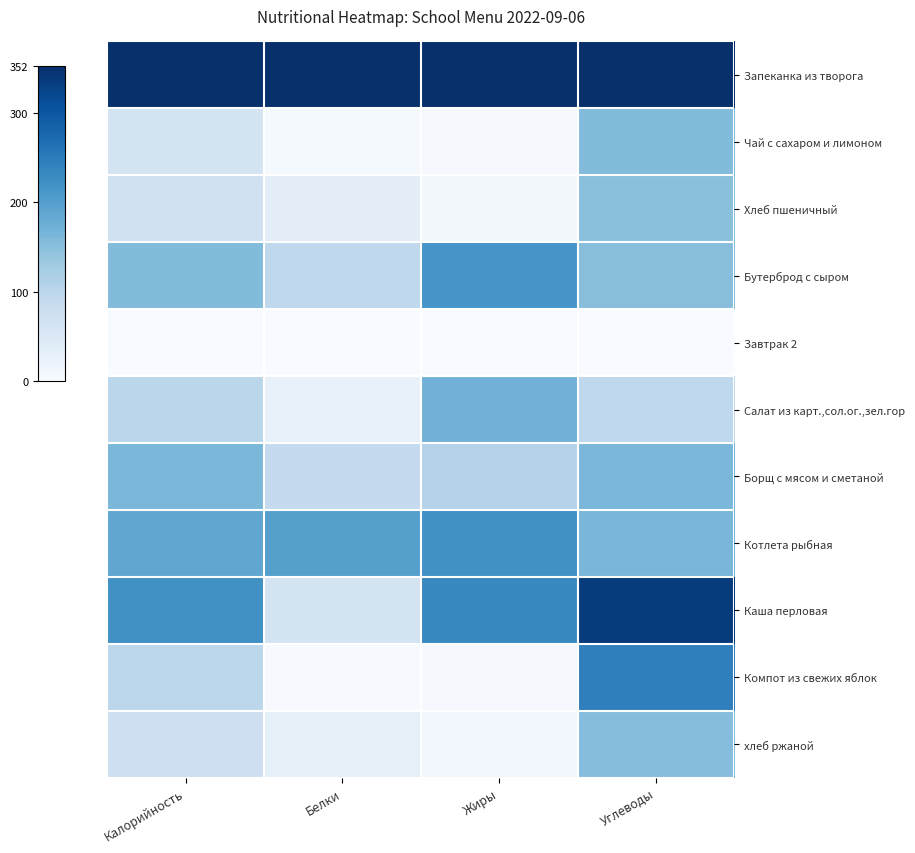

Count the number of data series in this chart.

11